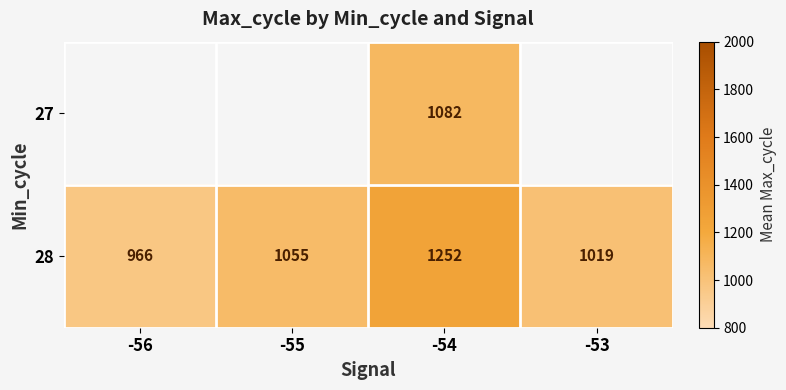

The 28 series shows 1637 at -53. True or false?

False